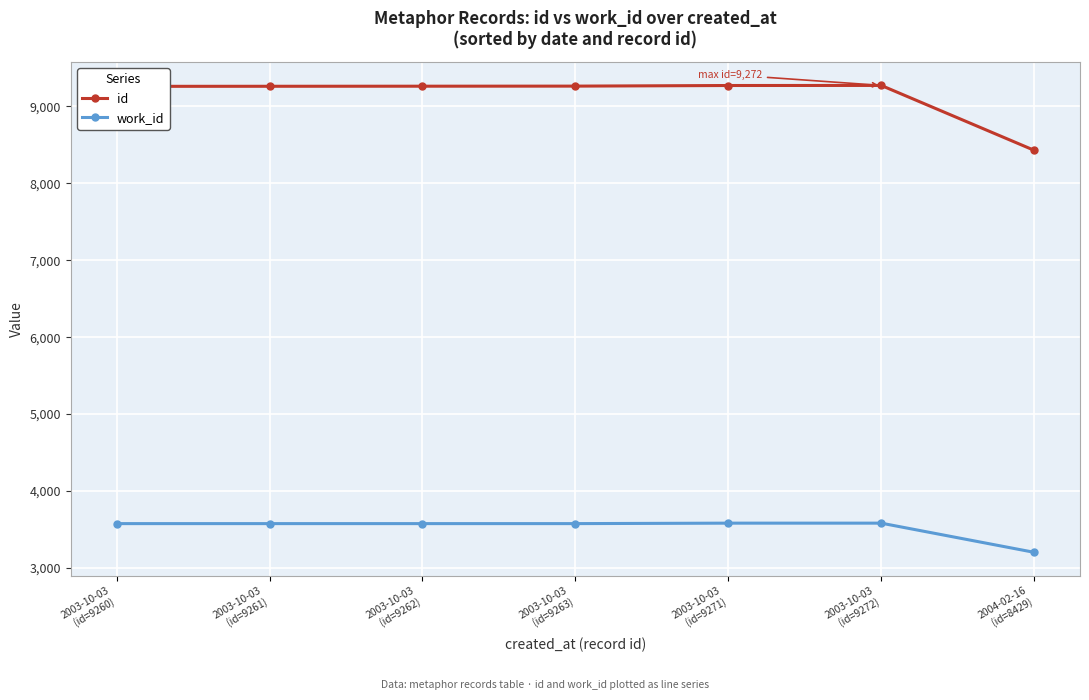

True or false: id and work_id intersect in this chart.

False